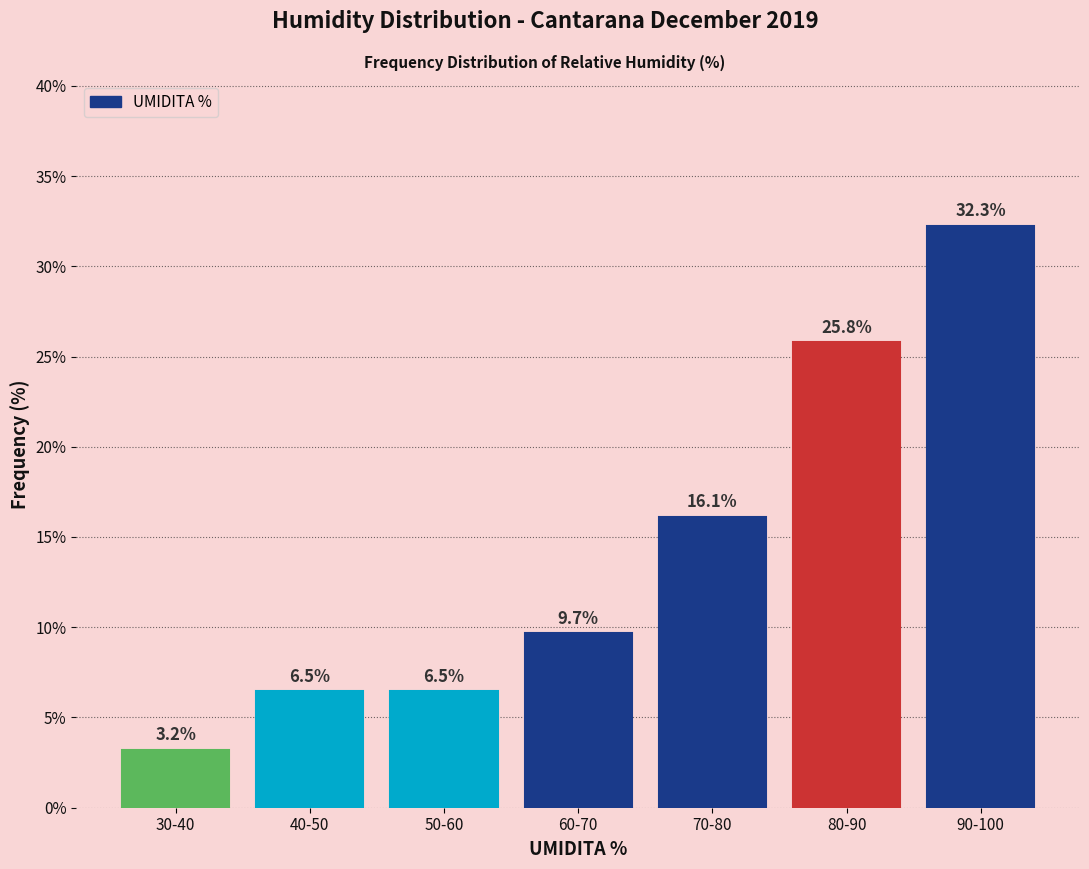

Reading right to left, list all the values displayed in this chart.

32.3	25.8	16.1	9.7	6.5	6.5	3.2